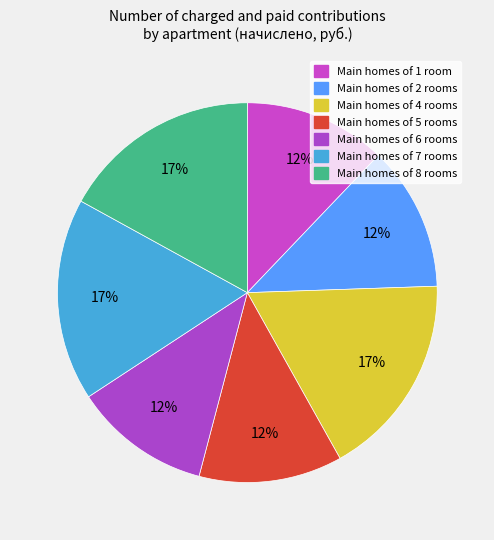

Is there any slice that represents more than half of the pie?

No